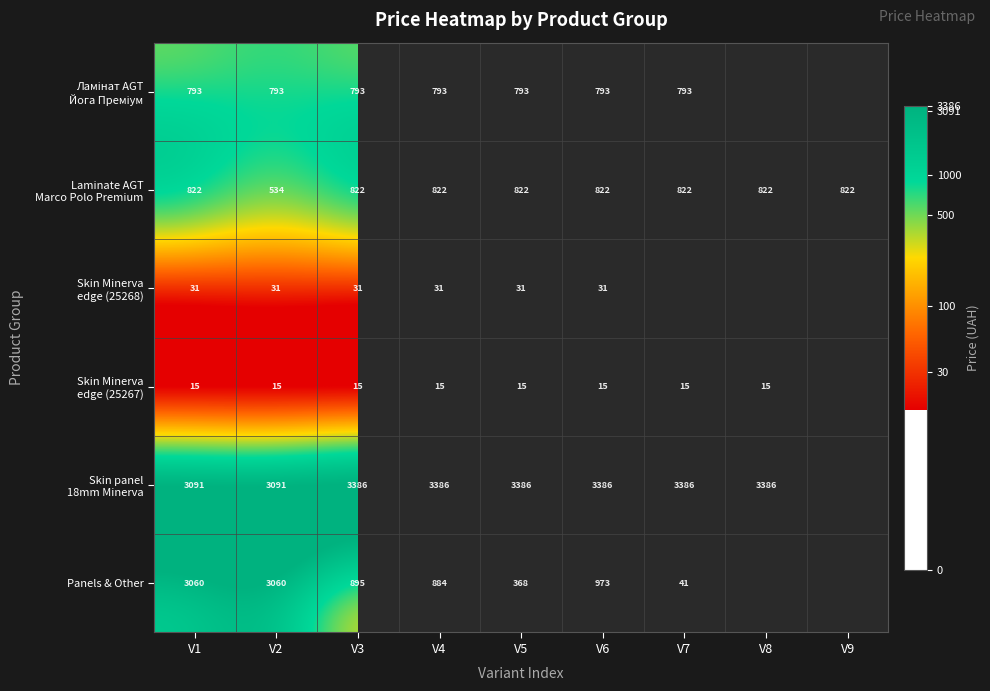

How many data points in Skin Minerva edge (25267) are above 2?

8